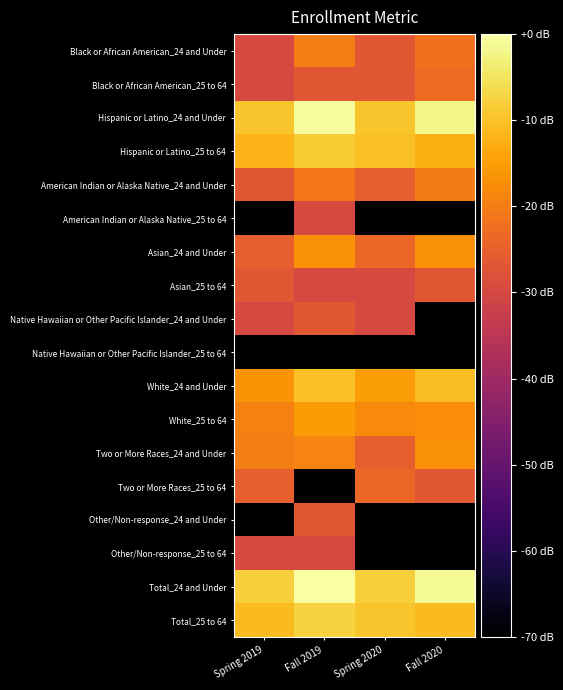

Which category has the lowest value across all series?

Spring 2019